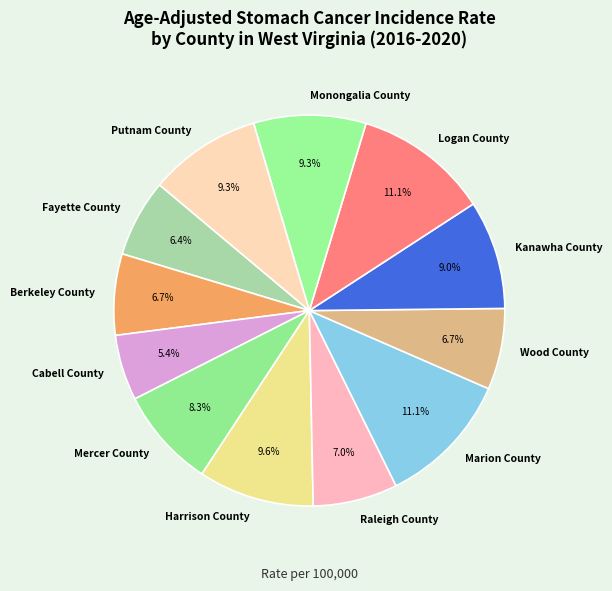

True or false: Mercer County accounts for 15% of the total.

False